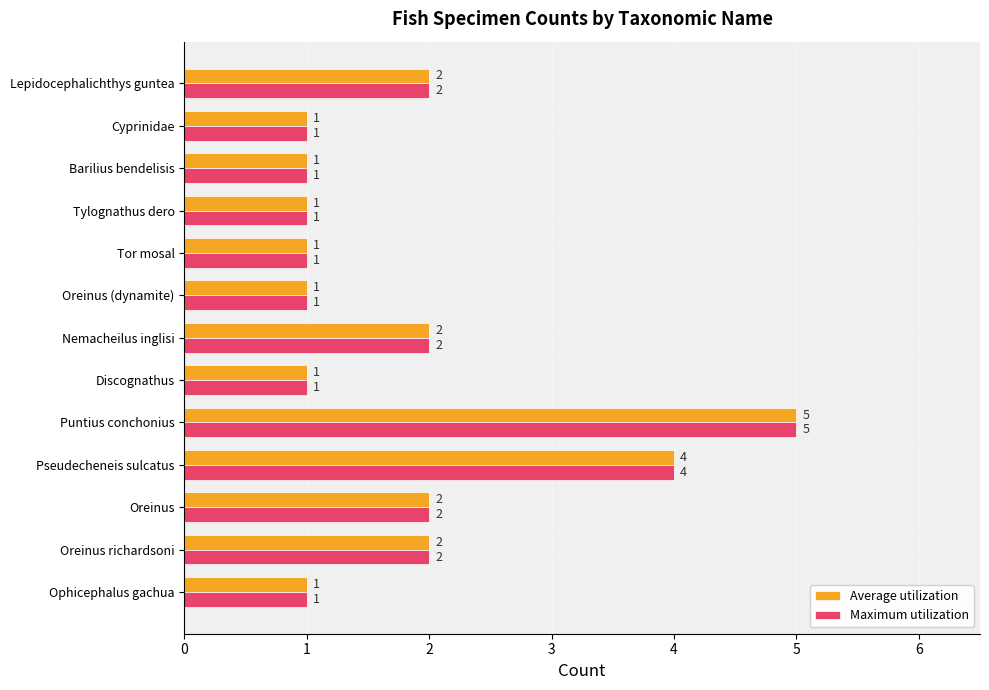

What is the difference between the maximum and second lowest values in the Average utilization series?

4